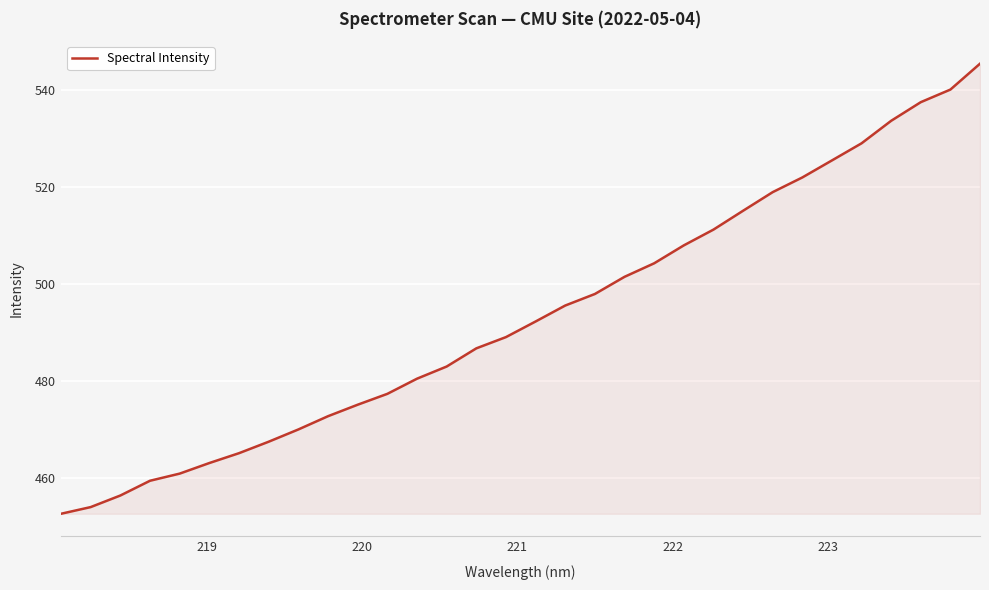

What is the difference between the maximum and minimum values?

92.8